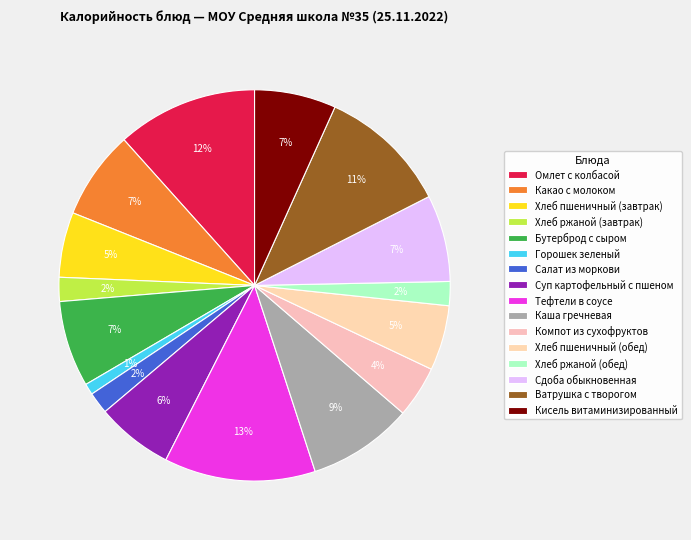

What is the largest slice in the pie chart?

Тефтели в соусе